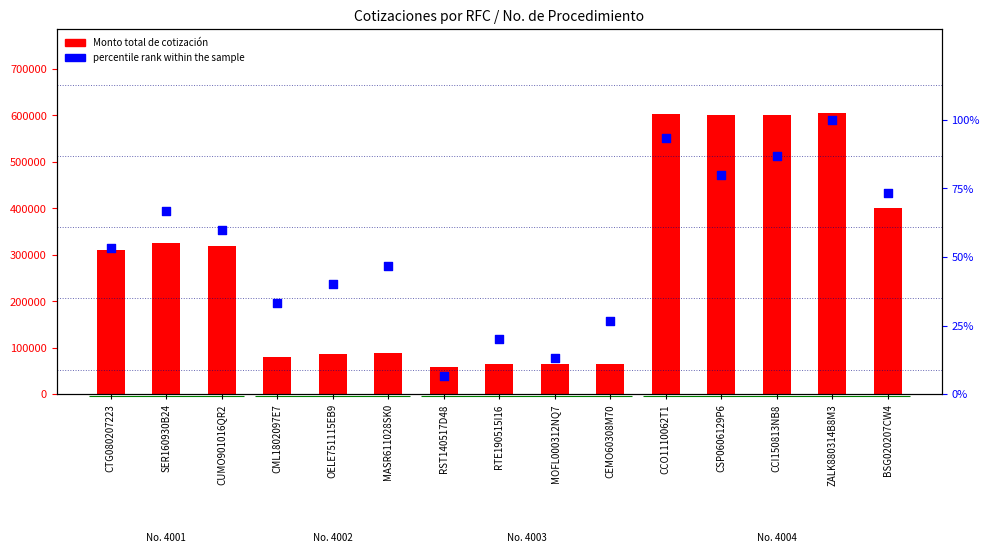

What is the total value across all series at CEMO60308M70?

65850.9